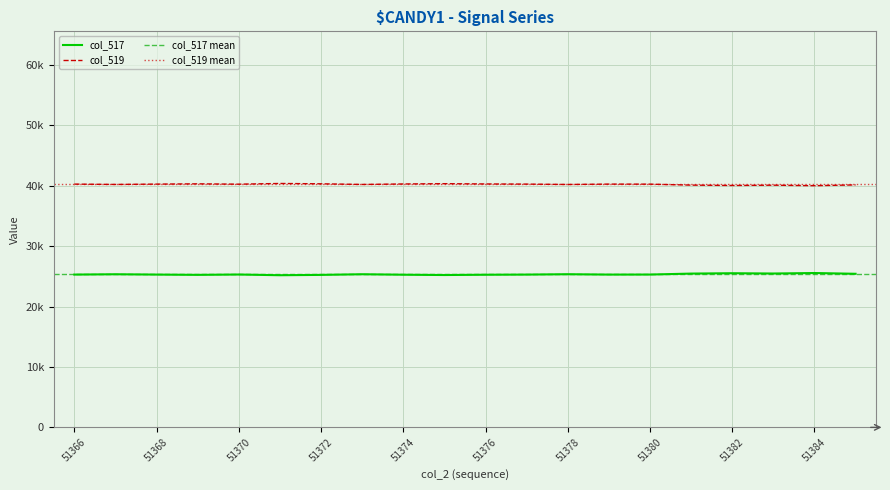

Reading left to right, extract all data points from this chart.

col_517: 51366=25282	51367=25336	51368=25282	51369=25237	51370=25293	51371=25177	51372=25232	51373=25338	51374=25260	51375=25210	51376=25257	51377=25281	51378=25342	51379=25281	51380=25288	51381=25447	51382=25507	51383=25458	51384=25541	51385=25413
col_519: 51366=40253	51367=40199	51368=40253	51369=40298	51370=40242	51371=40358	51372=40303	51373=40197	51374=40275	51375=40325	51376=40278	51377=40254	51378=40193	51379=40254	51380=40247	51381=40088	51382=40028	51383=40077	51384=39994	51385=40122